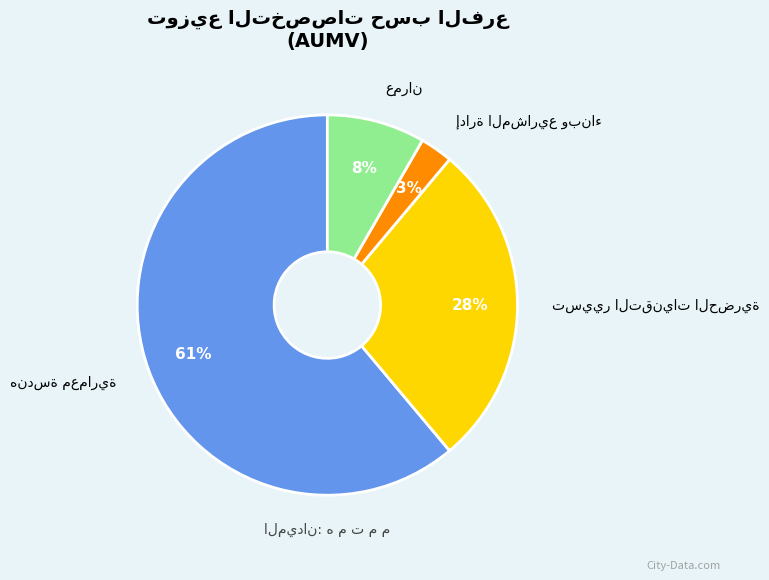

To the nearest percent, what is the difference between the largest and smallest slice percentages?

58%